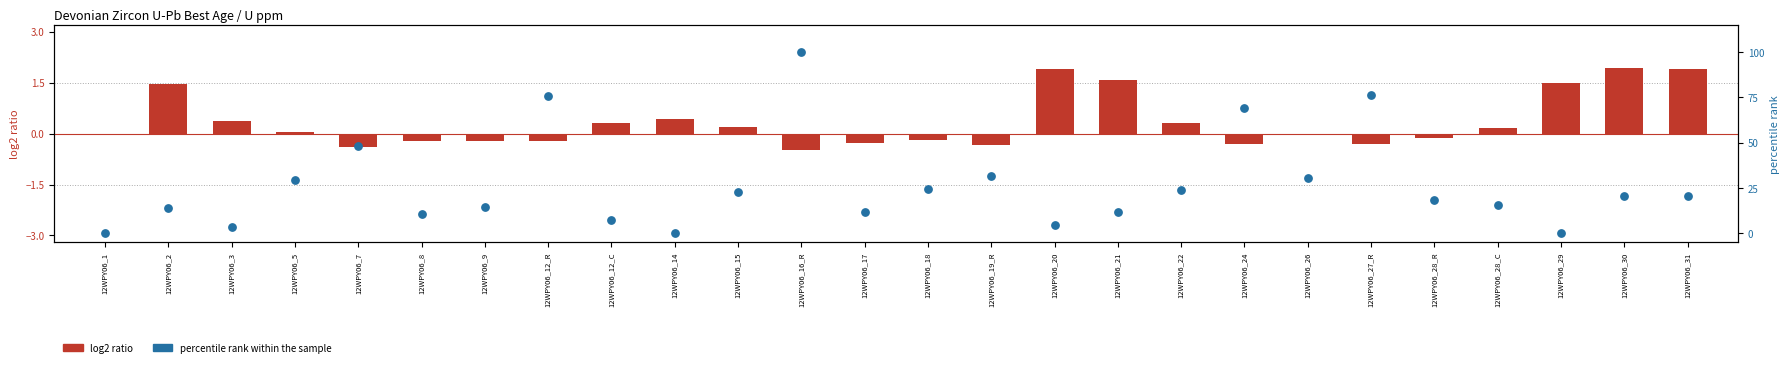

At which category is the sum across all series the highest?

12WPY06_16_R